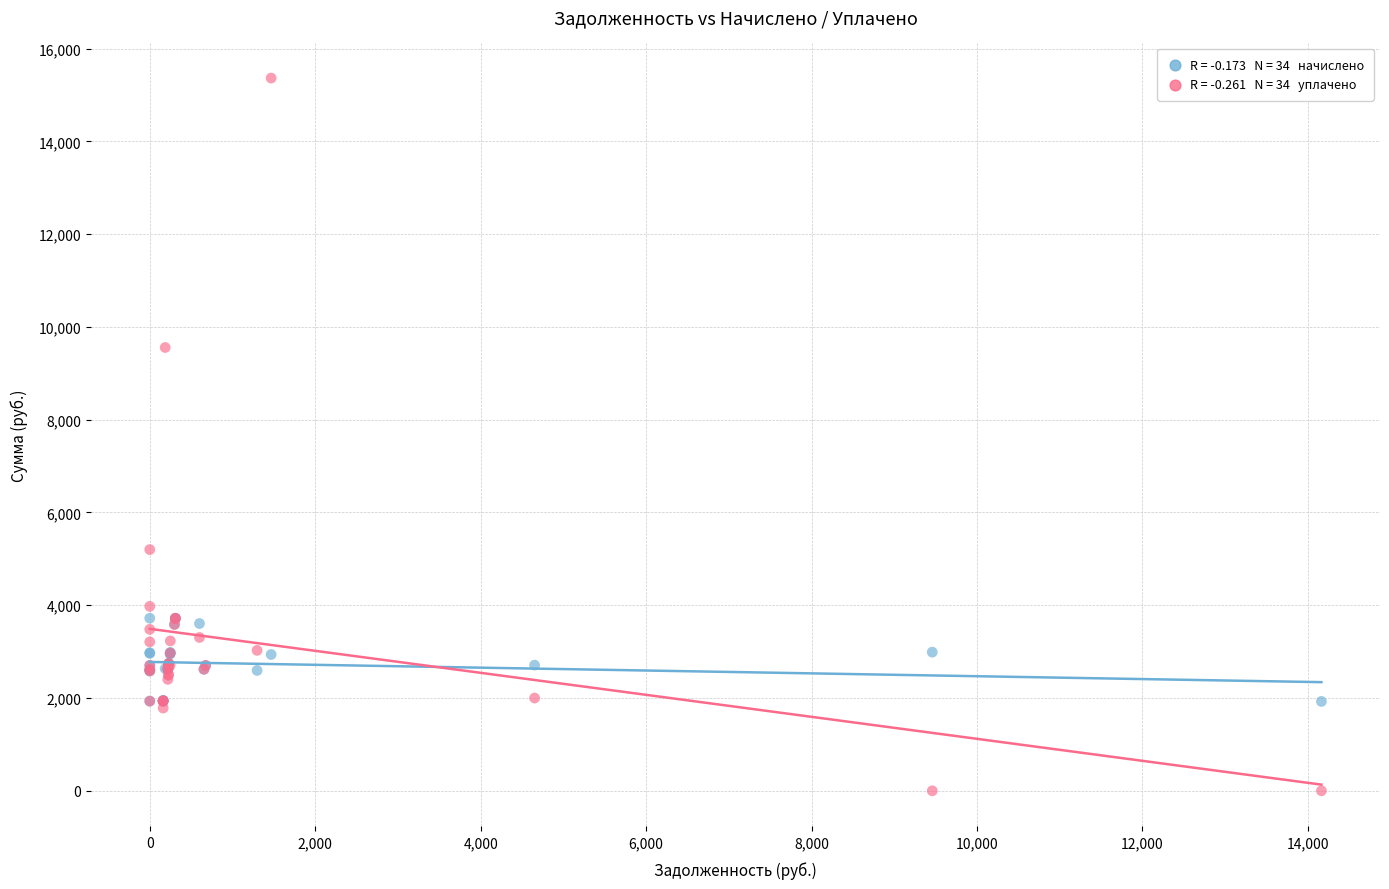

Across all series, what Y value is closest to 7682?

9556.5